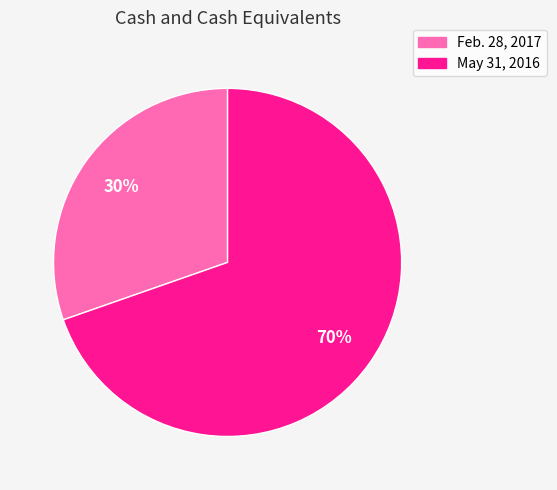

True or false: May 31, 2016 accounts for 78% of the total.

False